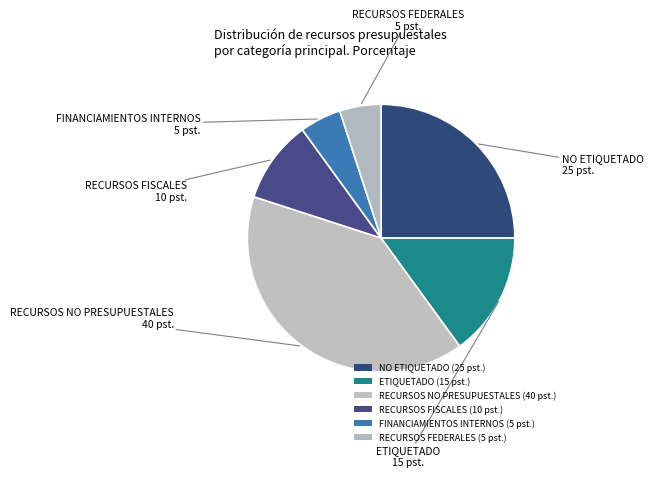

How much of the chart is everything except RECURSOS FEDERALES?

95.0%